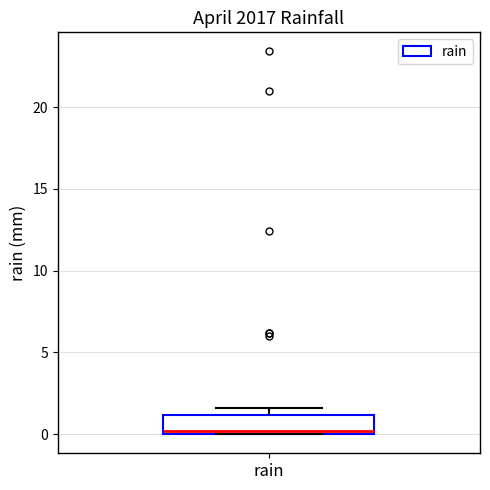

Transcribe this box plot: give where the median line is, the range the box spans, and where the two whiskers end, as read against the y-axis. The values are not printed on the chart, so give them approximately, as read against the axis.

median 0.0 (just above the box's lower edge), box 0.0 to 1.0, whiskers 0.0 to 1.5